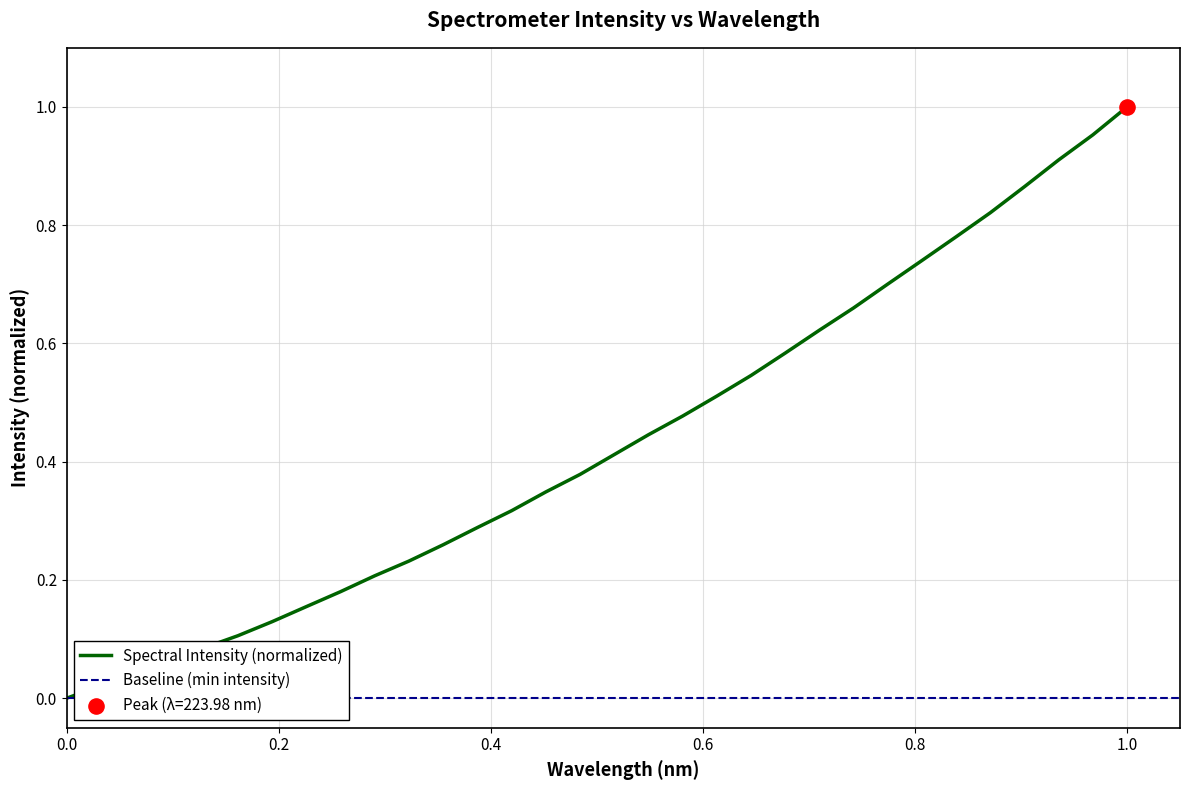

What is the change in value from 219.2067 to 220.9264?

+0.2